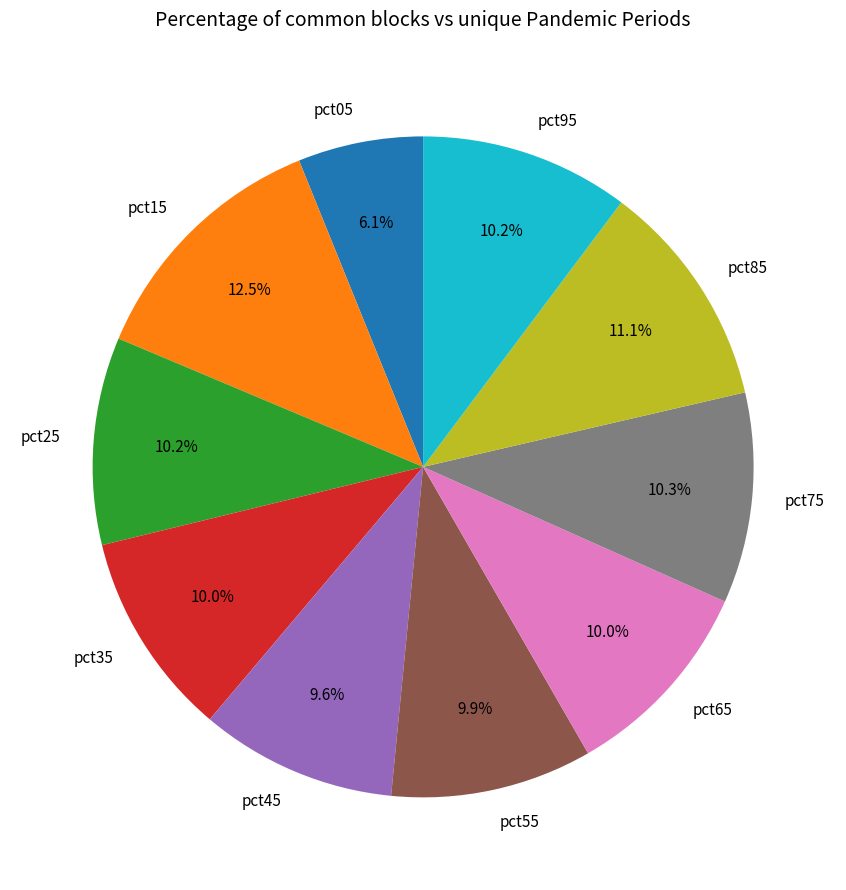

How many slices are in this pie chart?

10